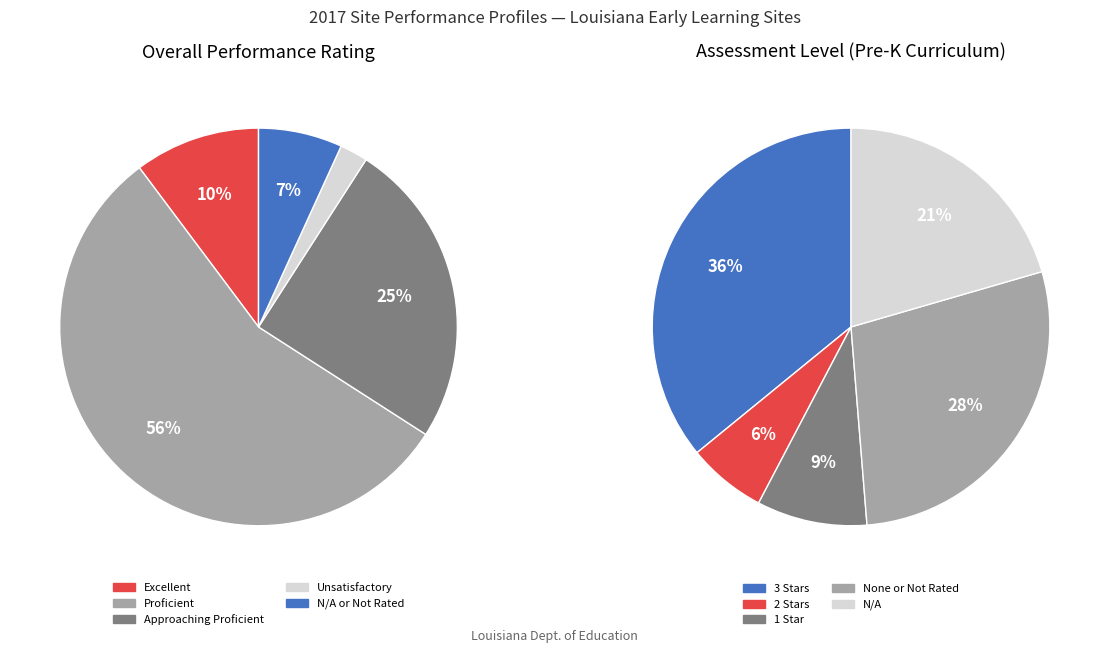

What percentage do Unsatisfactory and Excellent together represent?

12.5%